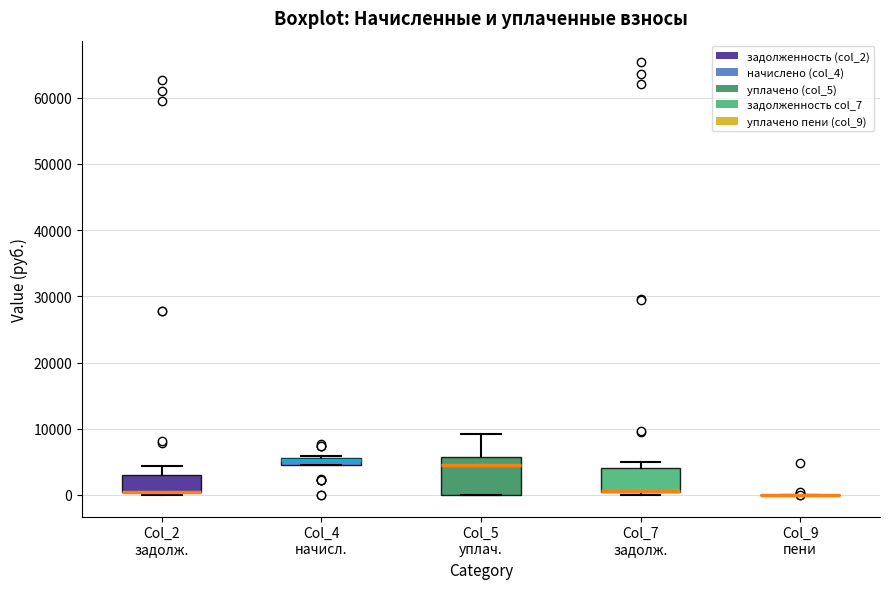

Which box is the tallest, from its lower edge to its upper edge?

Col_5 уплач.